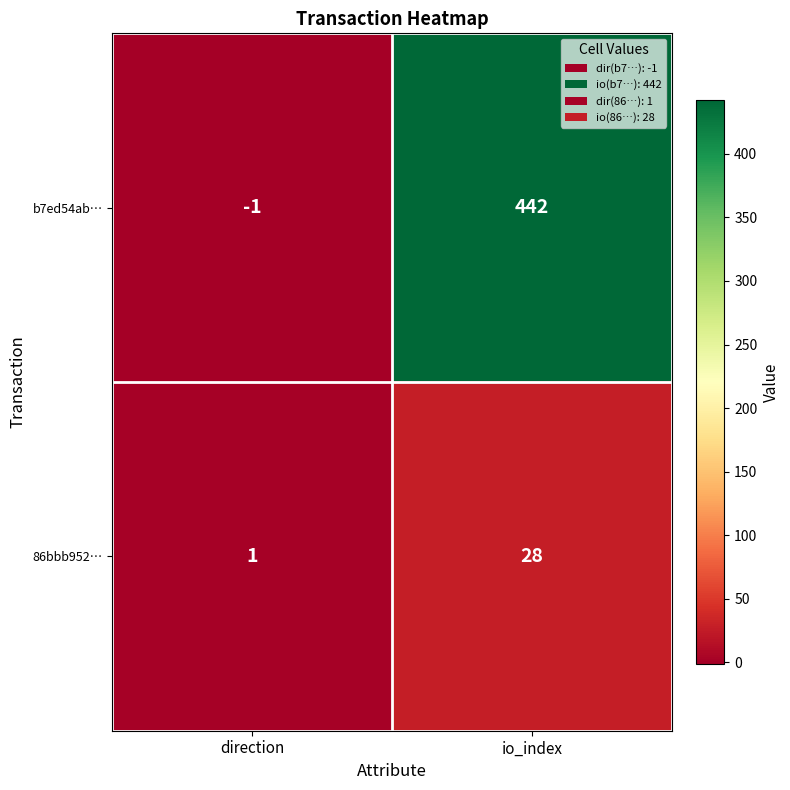

How many categories are shown in the chart?

2